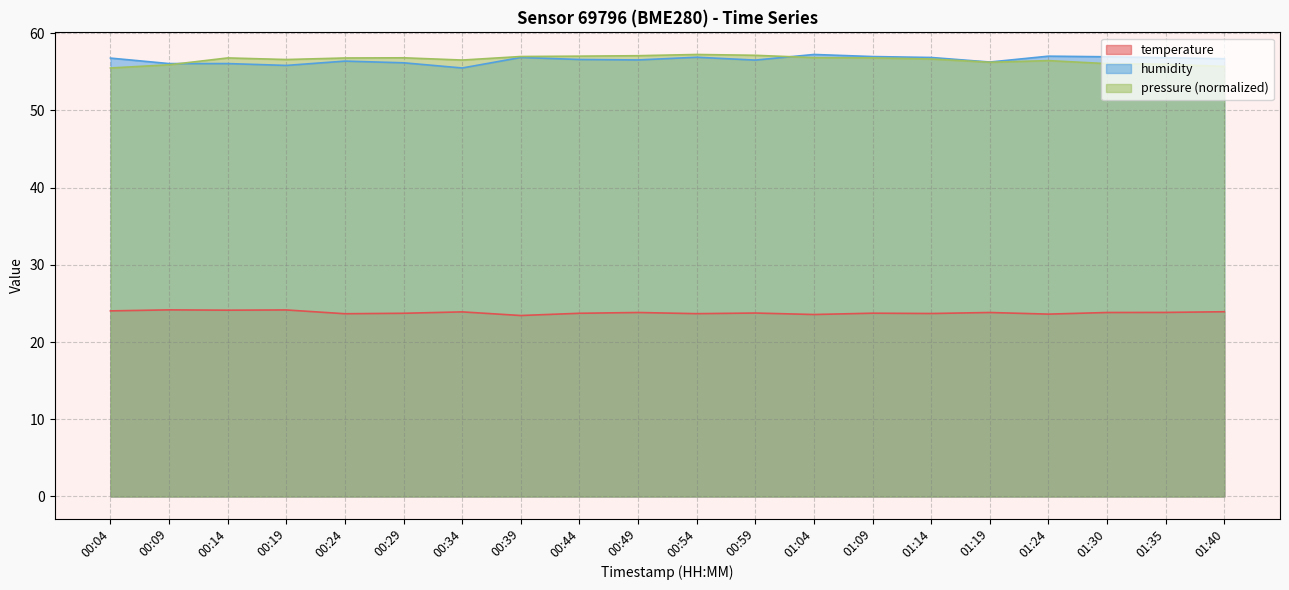

What is the approximate value of humidity at 00:59?

56.5